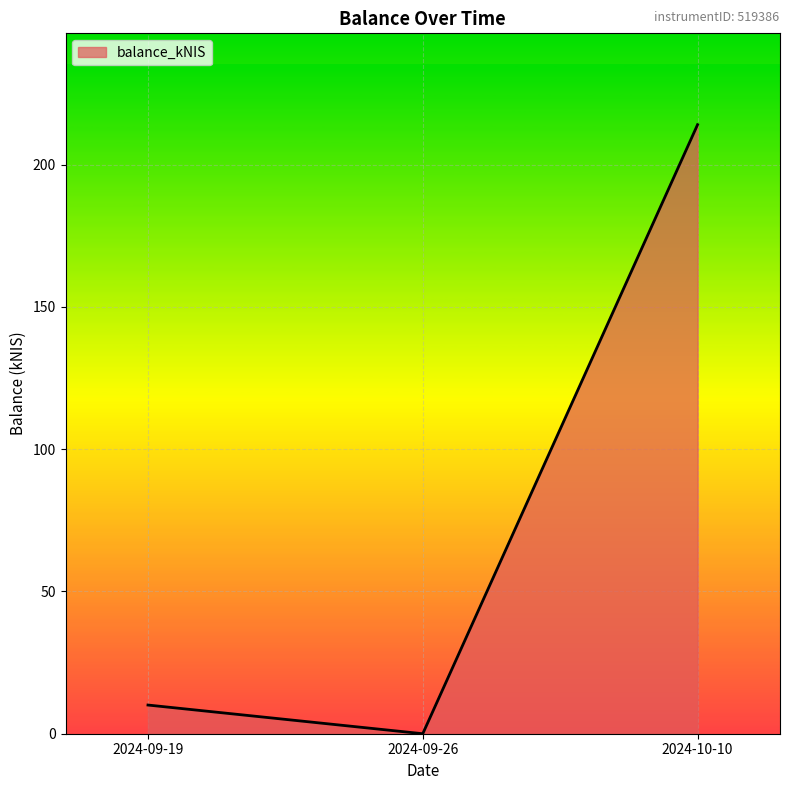

Is it true that the value at 2024-10-10 is 214.0?

True